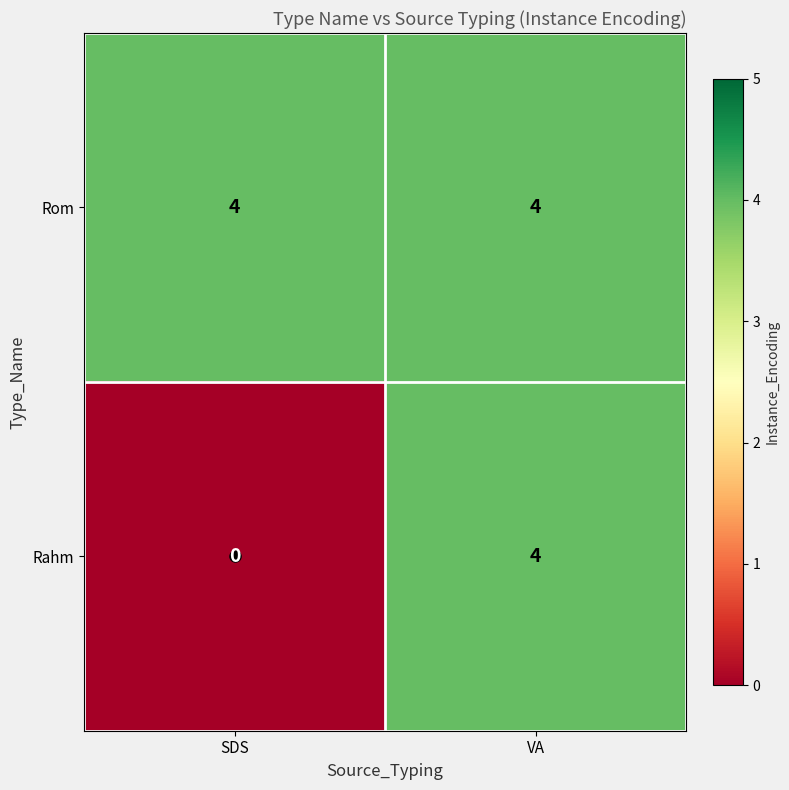

The Rahm series shows 0 at SDS. True or false?

True